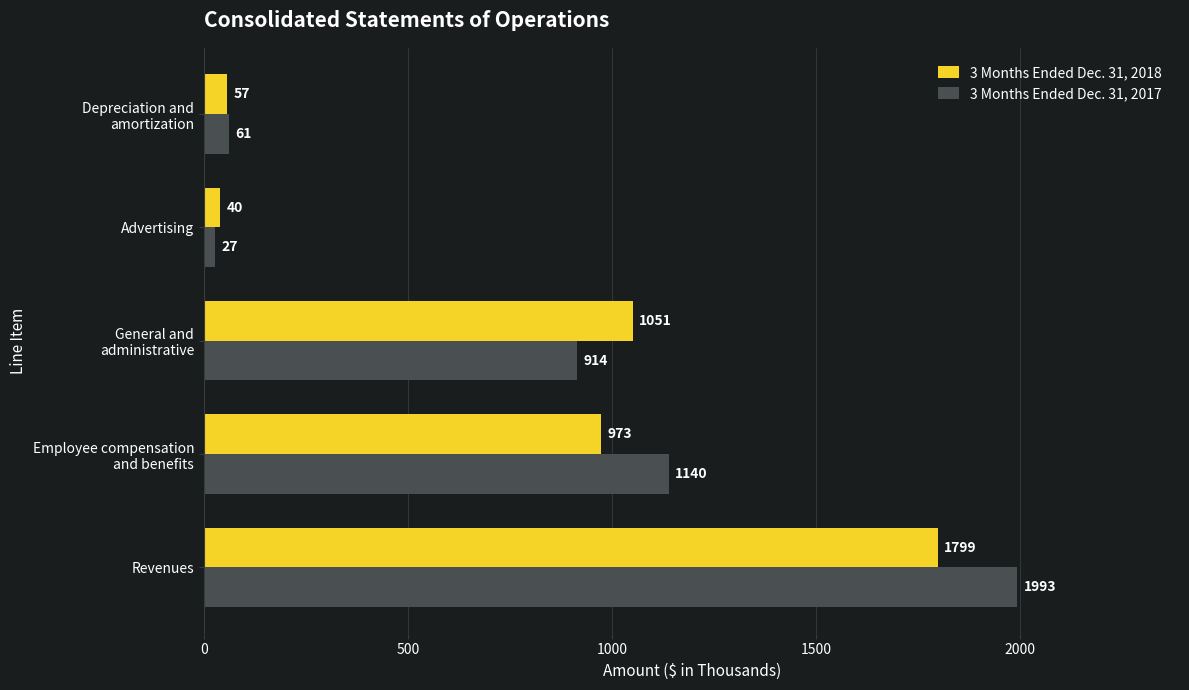

At which category is the sum across all series the highest?

Revenues